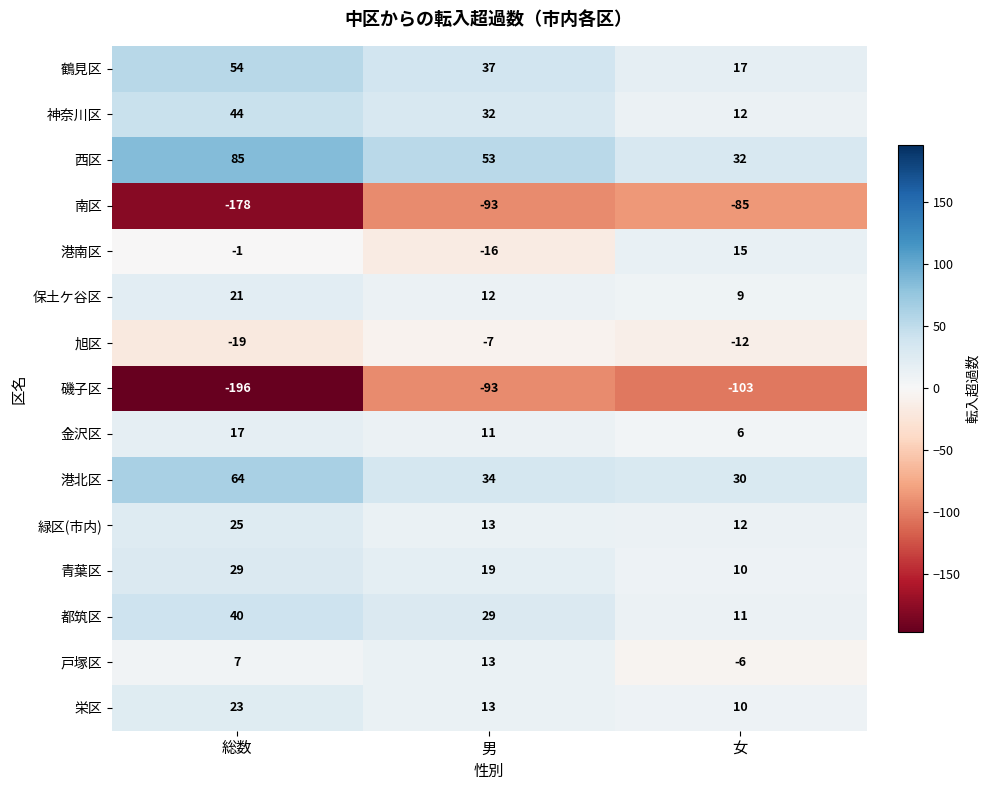

What value does the 青葉区 series have at 男, to the nearest 10?

20